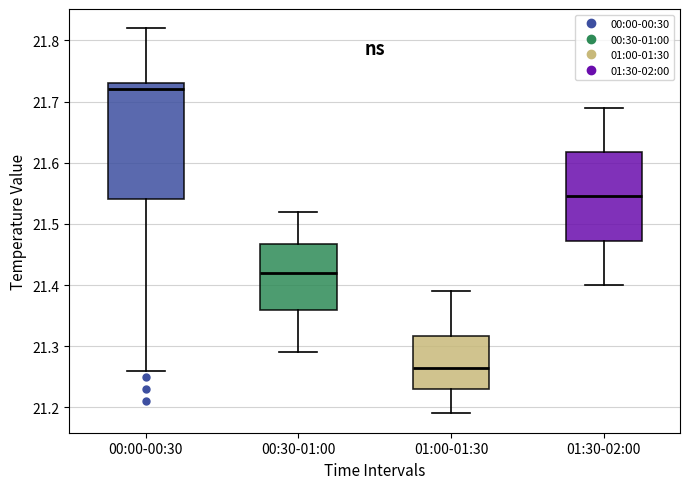

Reading left to right, read every box against the y-axis: the position of its median line, the range the box covers, and the ends of its whiskers. The values are not printed on the chart, so give them approximately, as read against the axis.

00:00-00:30: median 21.72, box 21.54 to 21.73, whiskers 21.26 to 21.82
00:30-01:00: median 21.42, box 21.36 to 21.47, whiskers 21.29 to 21.52
01:00-01:30: median 21.27, box 21.23 to 21.32, whiskers 21.19 to 21.39
01:30-02:00: median 21.55, box 21.47 to 21.62, whiskers 21.40 to 21.69